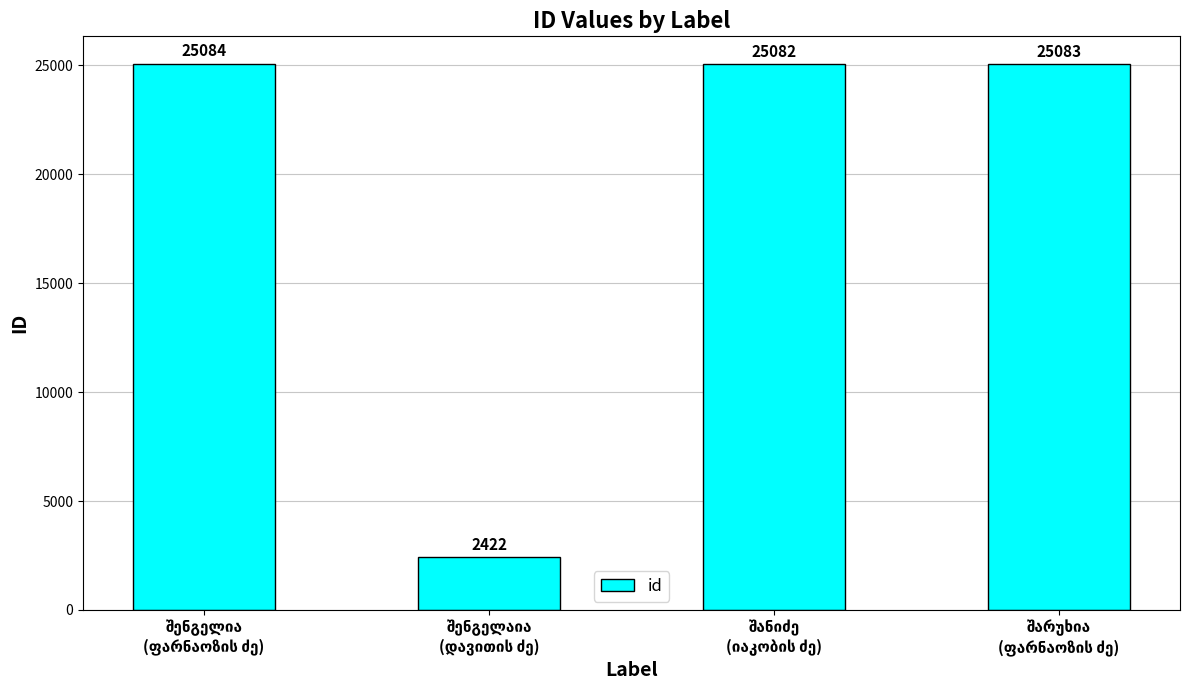

What is the value of the 3rd bar from the left?

25082